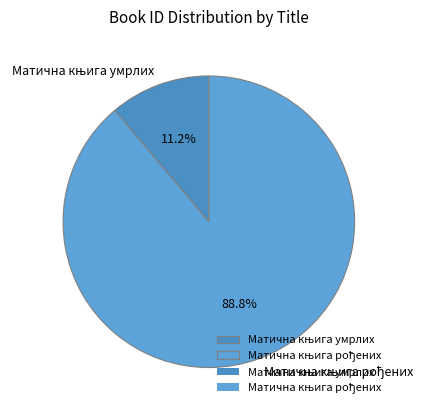

Does any single category account for the majority?

Yes